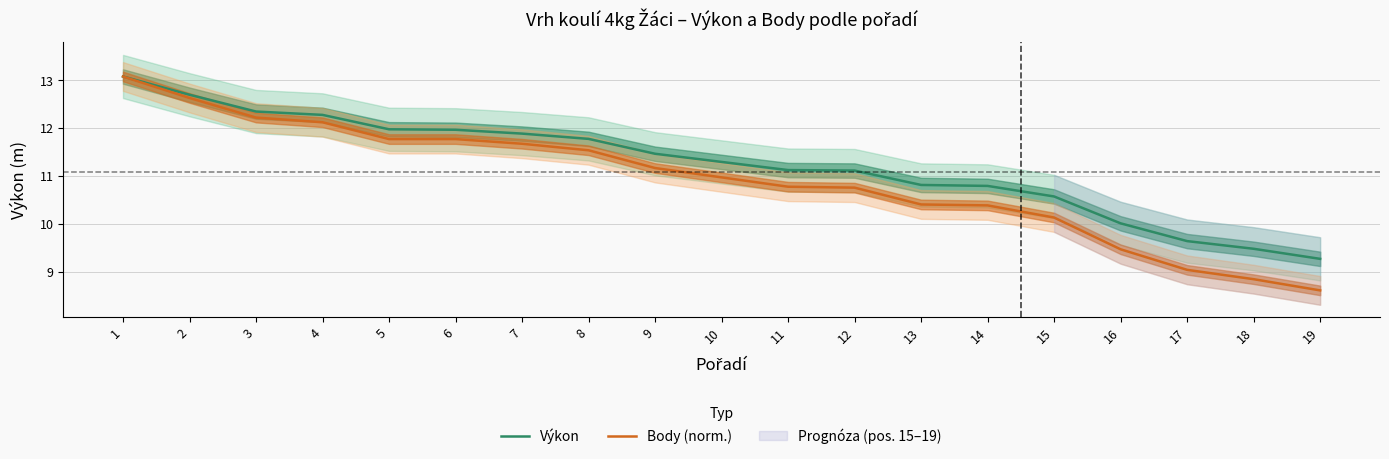

Reading left to right, what are all the values shown in this chart?

Výkon: 13.1	12.7	12.3	12.3	12.0	12.0	11.9	11.8	11.5	11.3	11.1	11.1	10.8	10.8	10.6	10.0	9.7	9.5	9.3
Body (norm.): 13.1	12.6	12.2	12.1	11.8	11.8	11.7	11.5	11.2	11.0	10.8	10.8	10.4	10.4	10.1	9.5	9.1	8.9	8.6